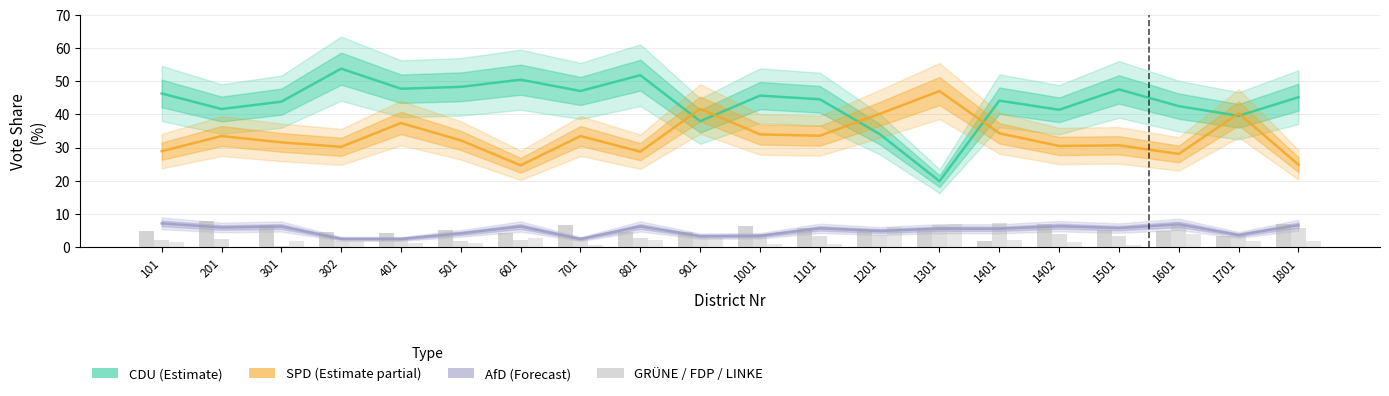

At which label does DIE LINKE first exceed 1?

101